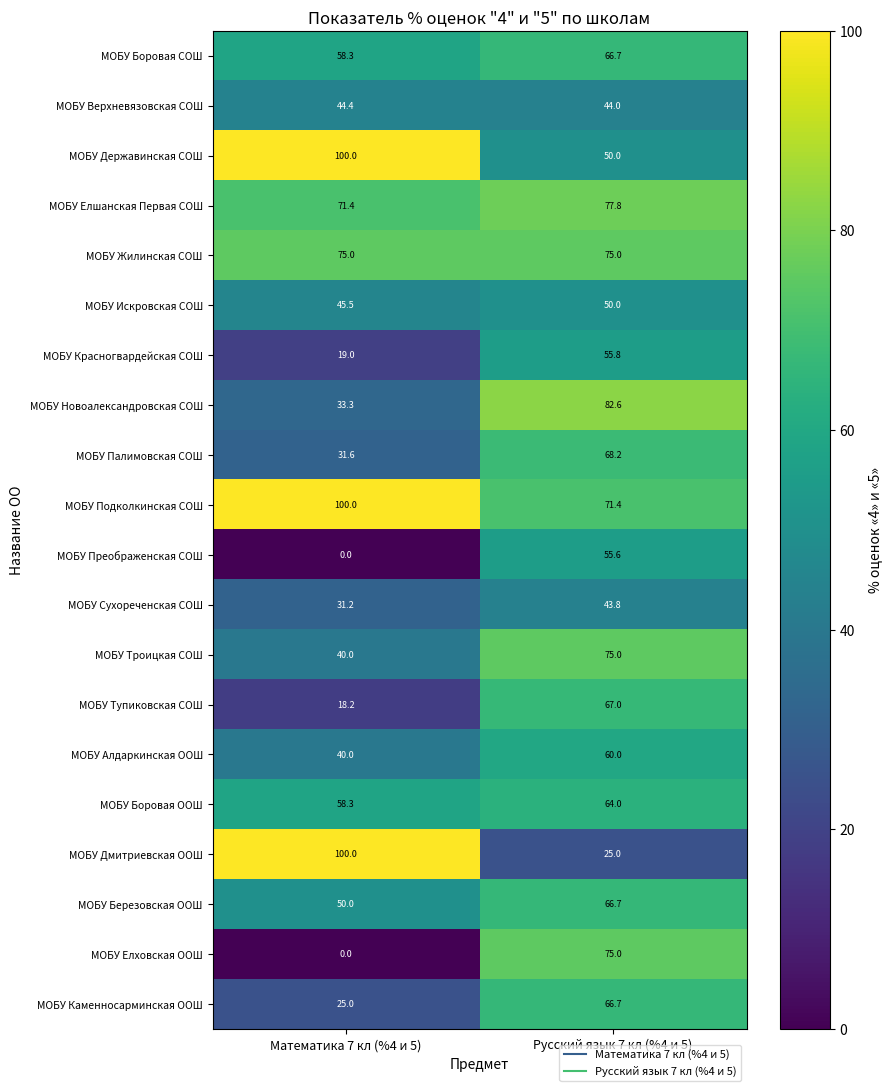

What is the difference between the highest and lowest values at Русский язык 7 кл (%4 и 5)?

57.6